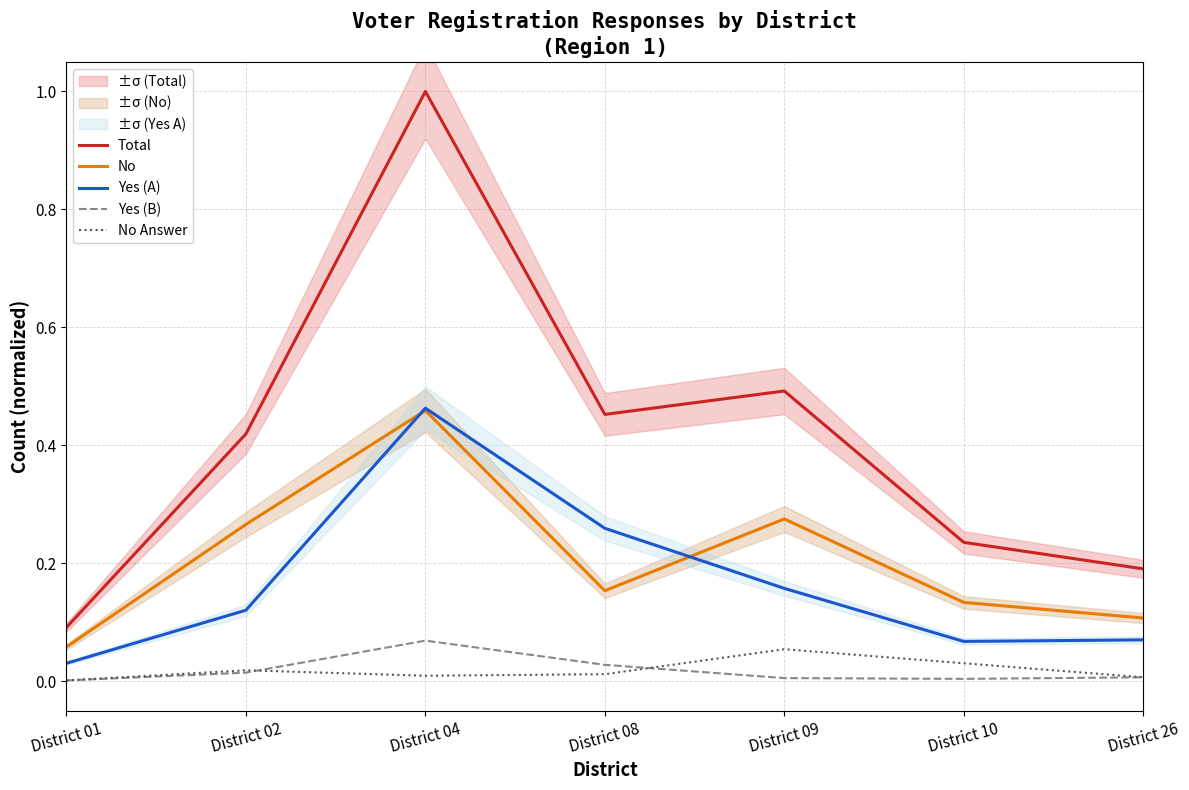

At which category is the sum across all series the highest?

District 04